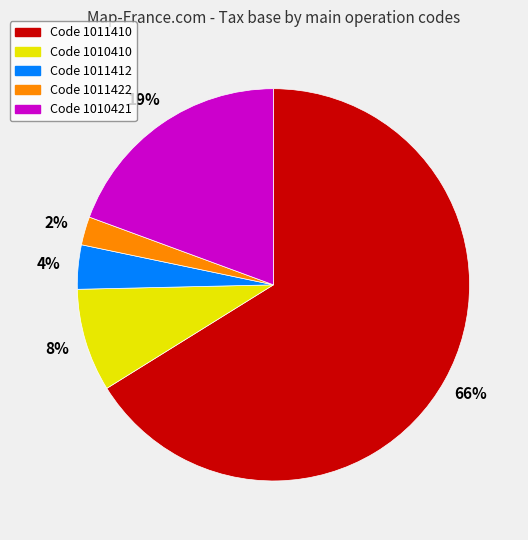

What percentage is the Code 1010421 slice, to the nearest percent?

19%